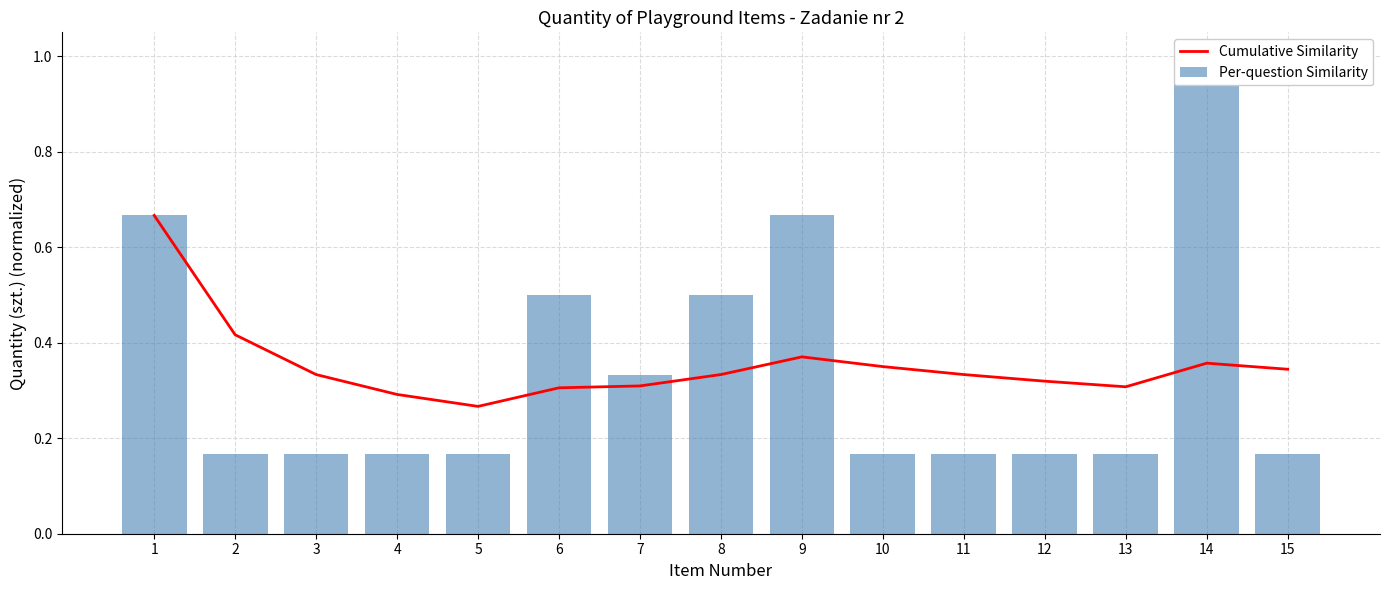

Count the Cumulative Similarity values in the range 0 to 1.

15